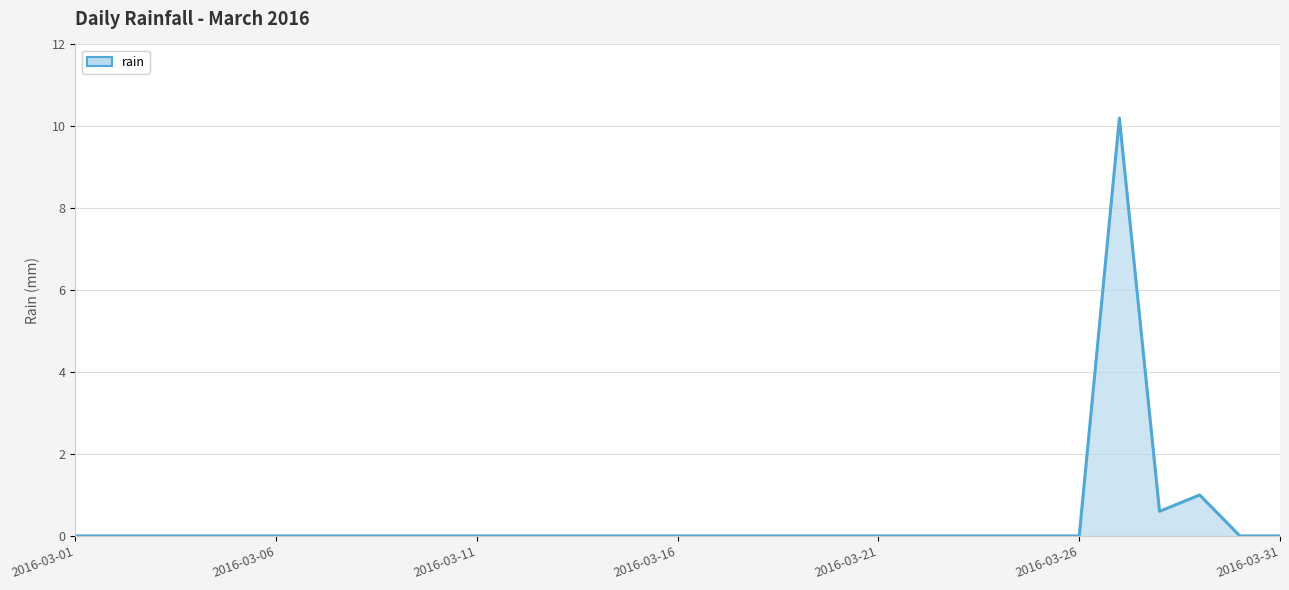

What is the maximum value shown in the chart?

10.2